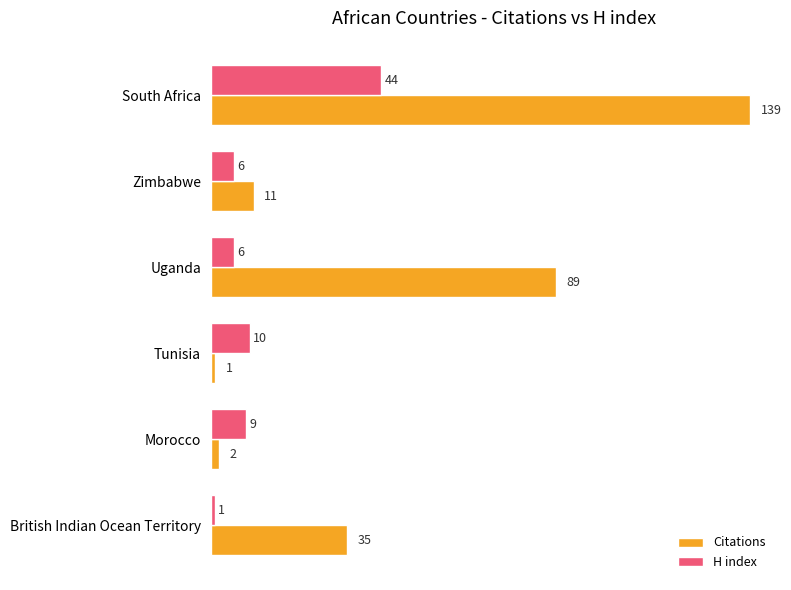

At which category is the sum across all series the highest?

South Africa